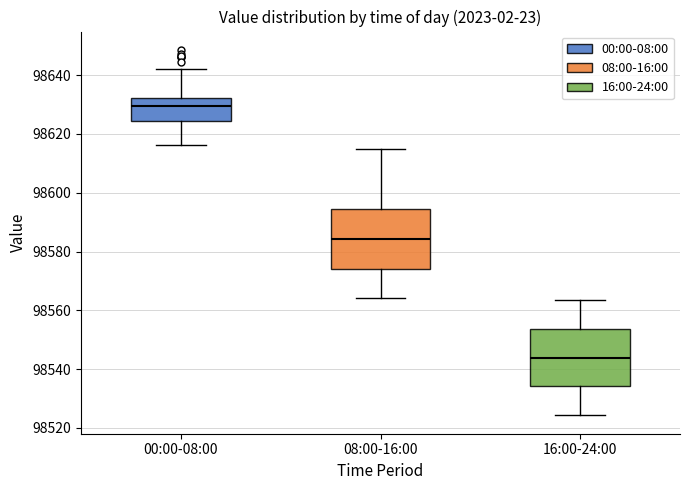

Where does the upper whisker of the box for 08:00-16:00 end on the y-axis? The values are not printed on the chart, so give them approximately, as read against the axis.

98616